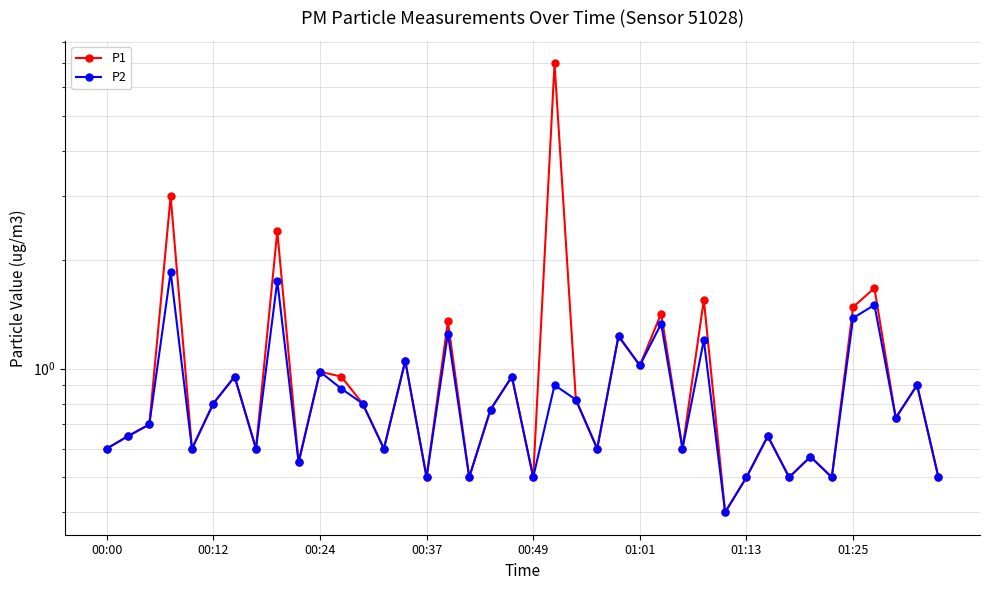

Does the chart display data point markers on the line(s)?

Yes